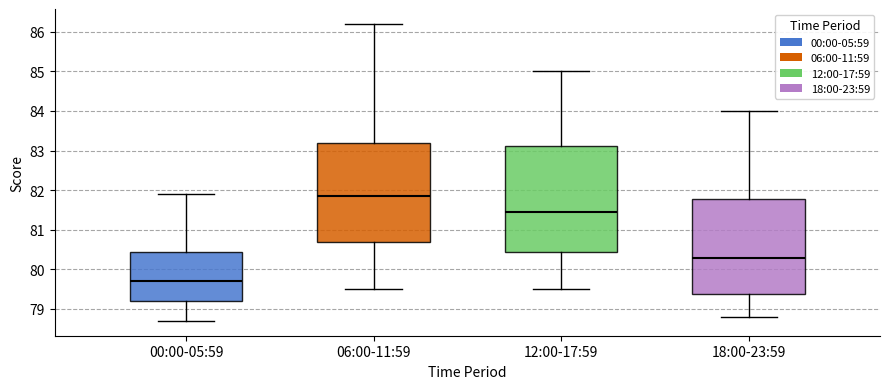

Which box is the tallest, from its lower edge to its upper edge?

12:00-17:59